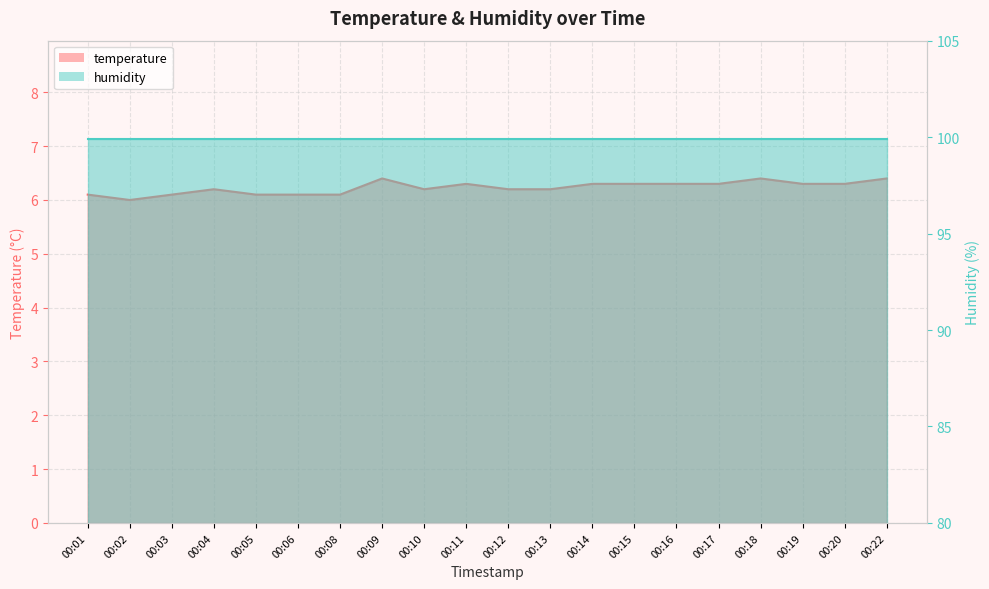

What is the difference between the second highest and second lowest values?

0.3